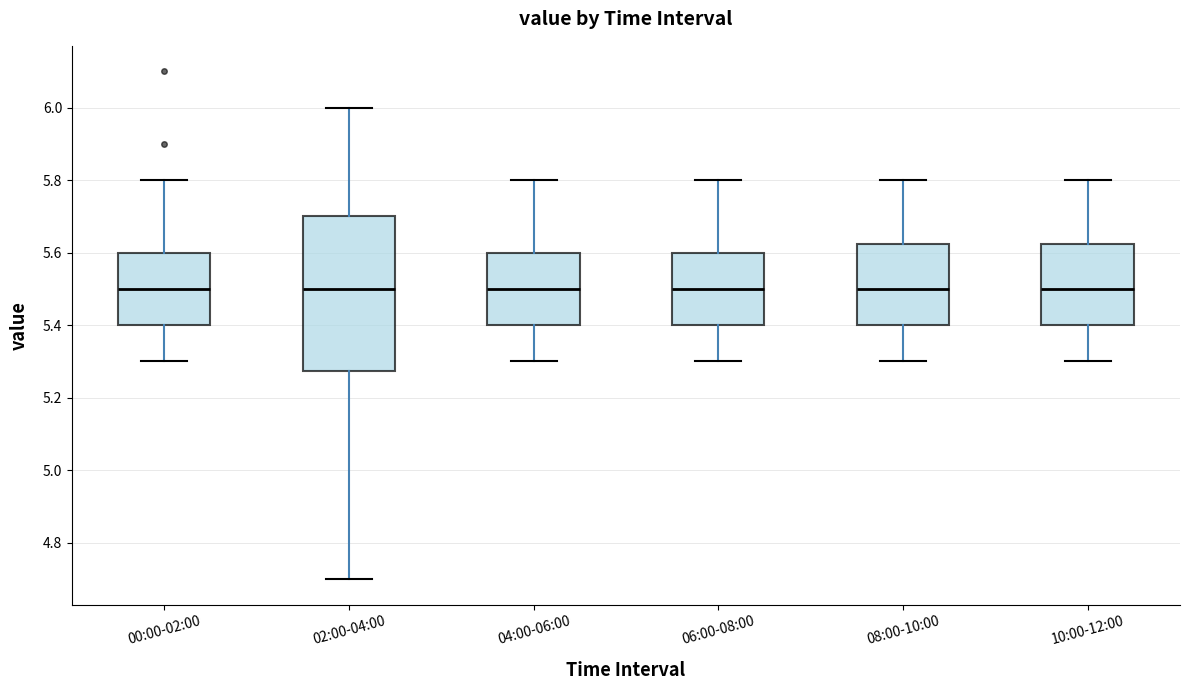

Reading left to right, read every box against the y-axis: the position of its median line, the range the box covers, and the ends of its whiskers. The values are not printed on the chart, so give them approximately, as read against the axis.

00:00-02:00: median 5.50, box 5.40 to 5.60, whiskers 5.30 to 5.80
02:00-04:00: median 5.50, box 5.28 to 5.70, whiskers 4.70 to 6.00
04:00-06:00: median 5.50, box 5.40 to 5.60, whiskers 5.30 to 5.80
06:00-08:00: median 5.50, box 5.40 to 5.60, whiskers 5.30 to 5.80
08:00-10:00: median 5.50, box 5.40 to 5.62, whiskers 5.30 to 5.80
10:00-12:00: median 5.50, box 5.40 to 5.62, whiskers 5.30 to 5.80